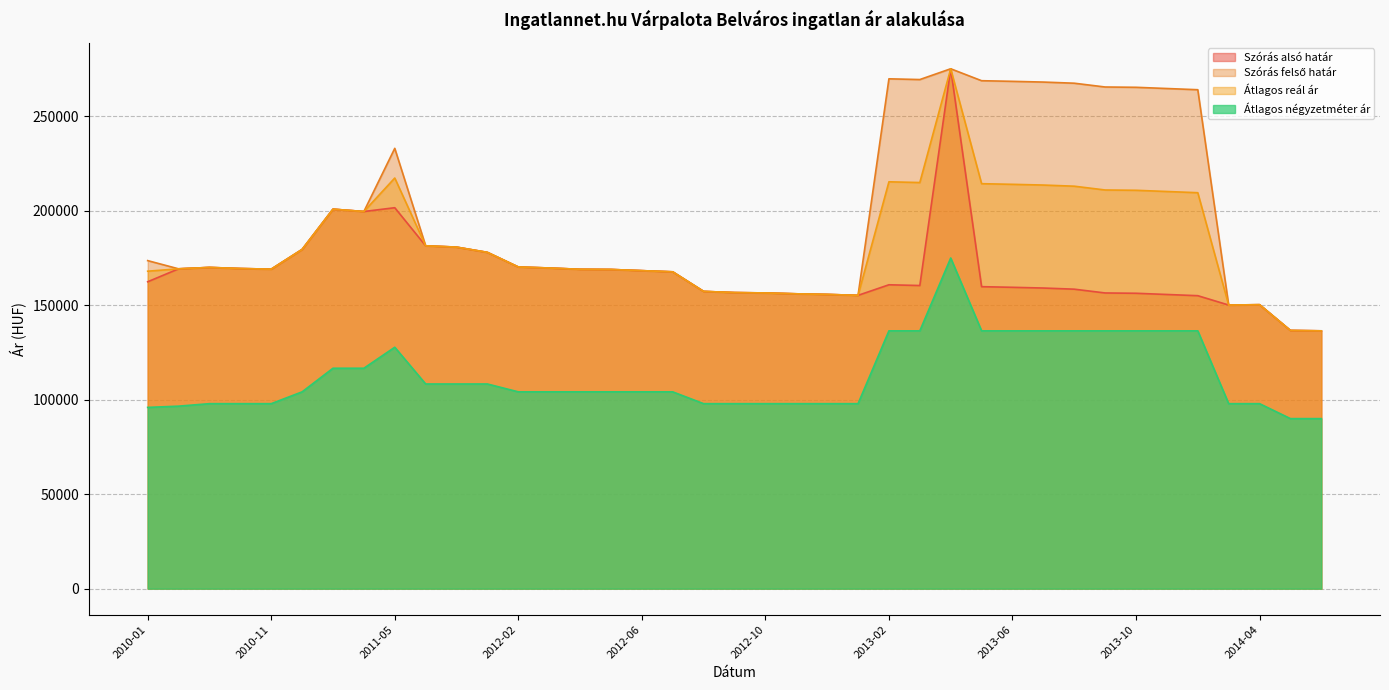

In Átlagos reál ár, how many points are higher than both neighbors (excluding endpoints)?

6